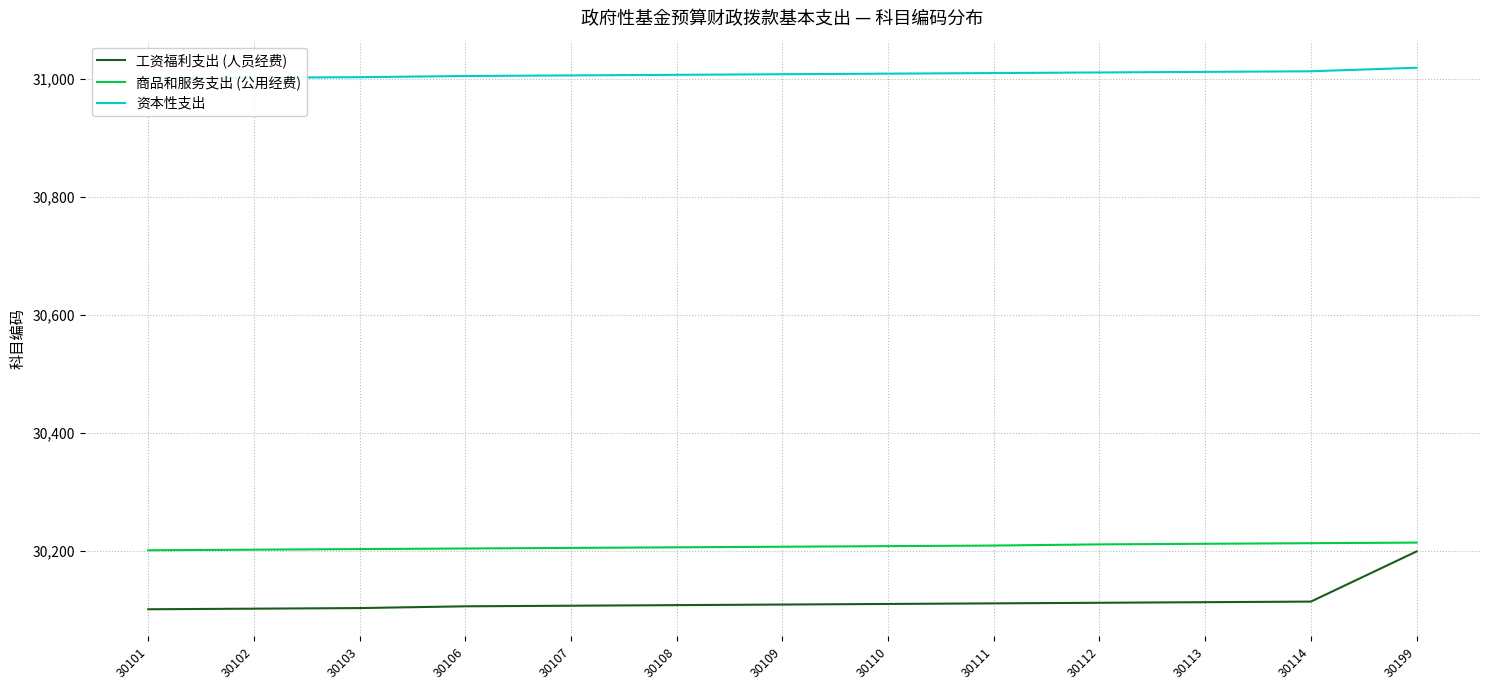

Is it true that 工资福利支出 (人员经费) equals 30114 at 30114?

True